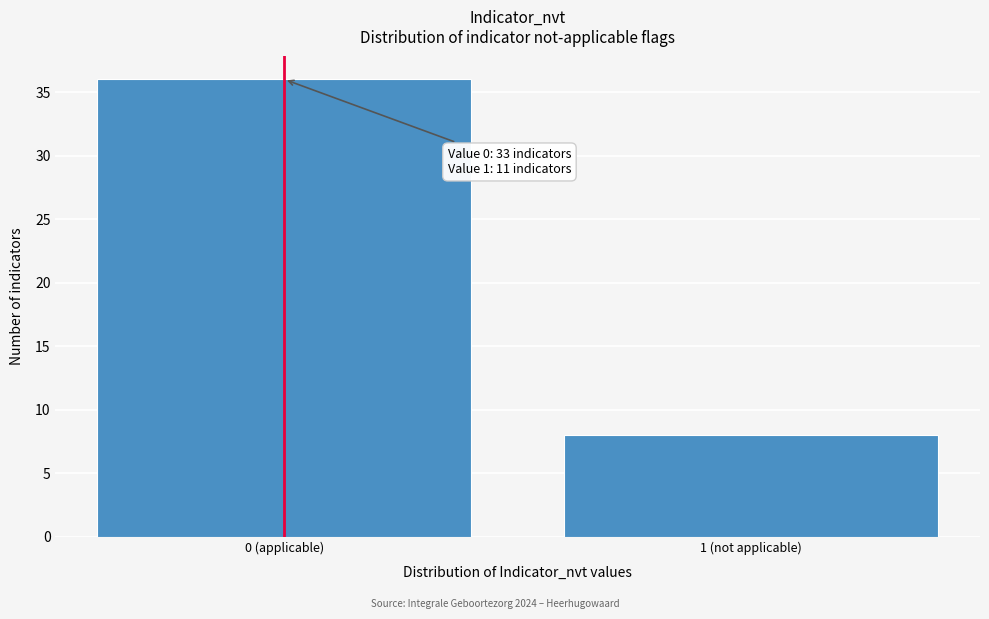

Reading left to right, transcribe all the data shown in this chart.

36	8